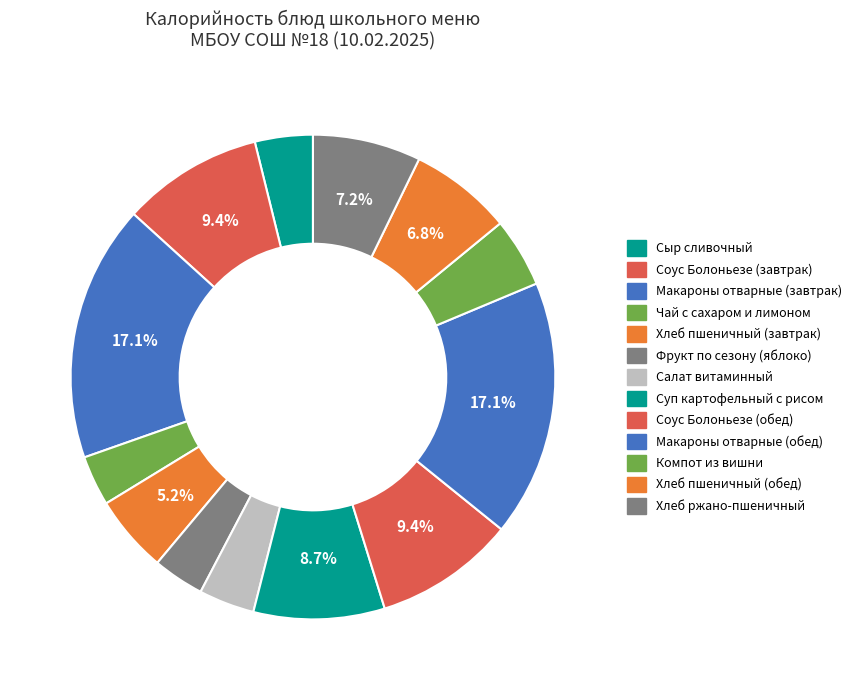

Count the number of slices in the pie.

13